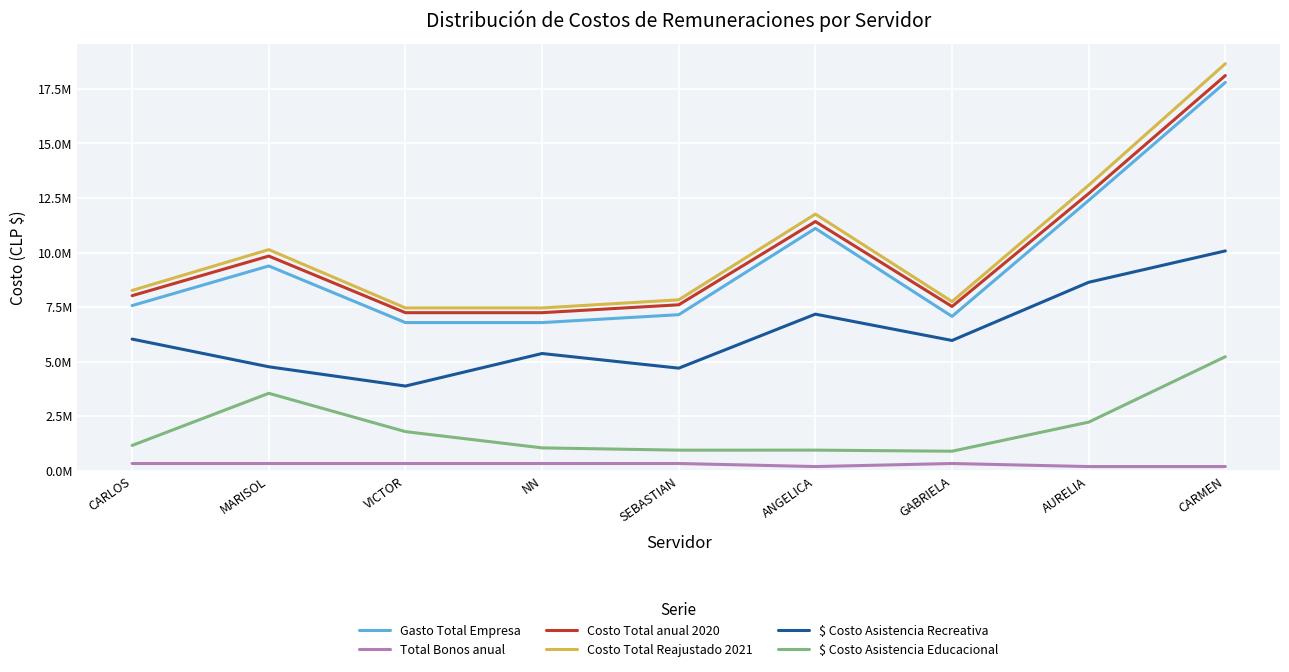

Does the chart display data point markers on the line(s)?

No